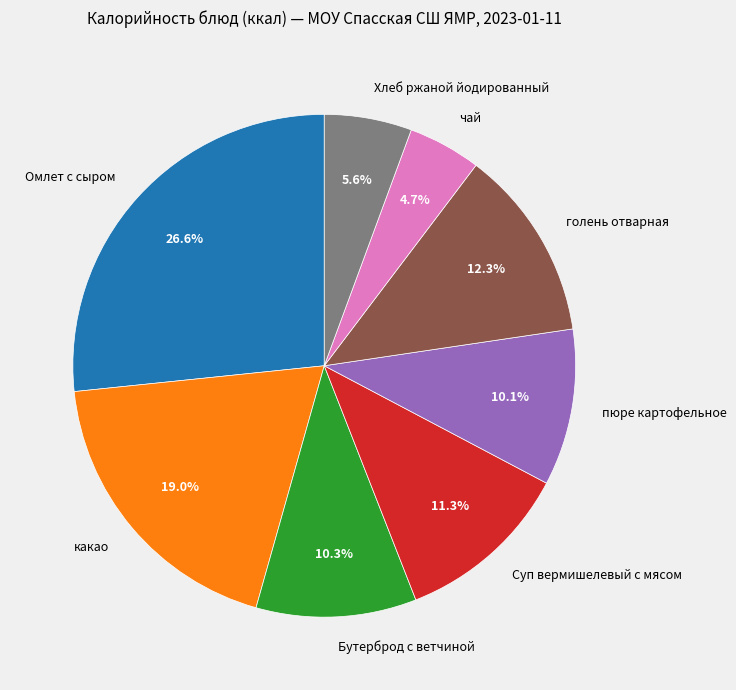

What is the ratio of the value at какао to the value at чай?

4.0